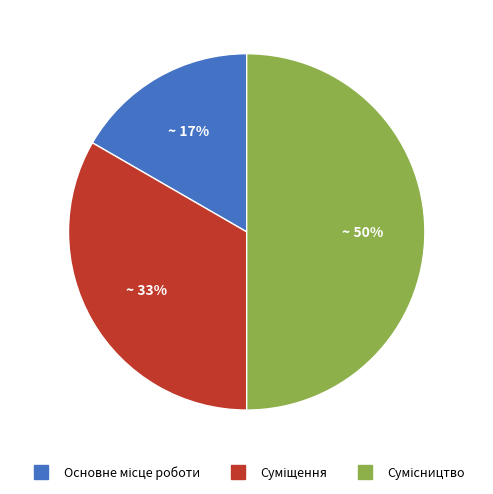

To the nearest percent, what is the average slice percentage?

33%